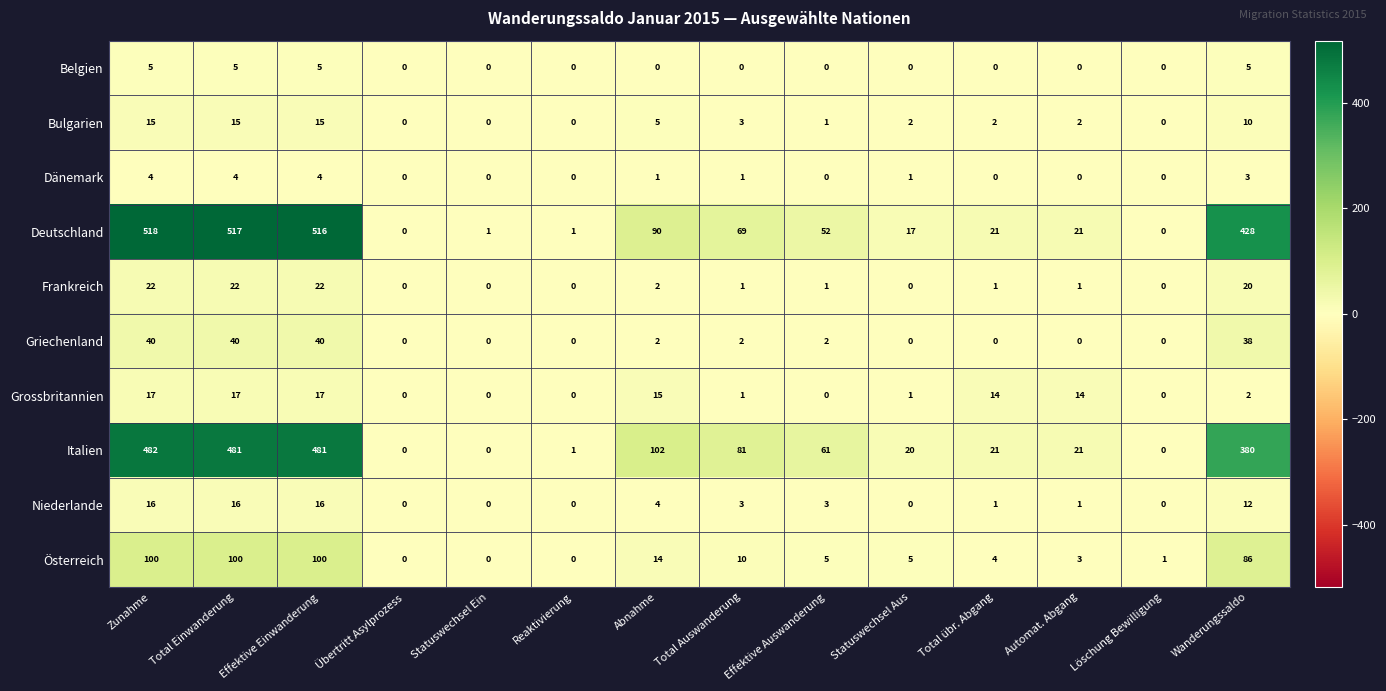

At which category is the sum across all series the highest?

Zunahme